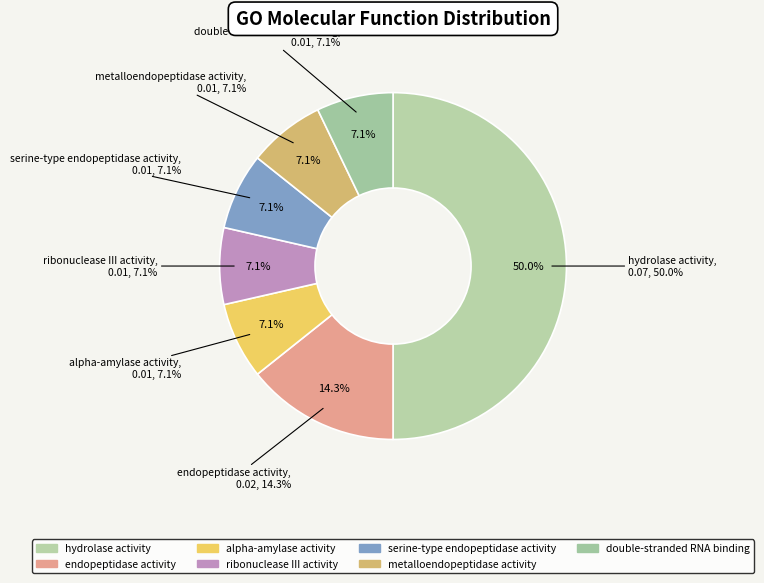

Which category has the smallest portion of the pie?

alpha-amylase activity